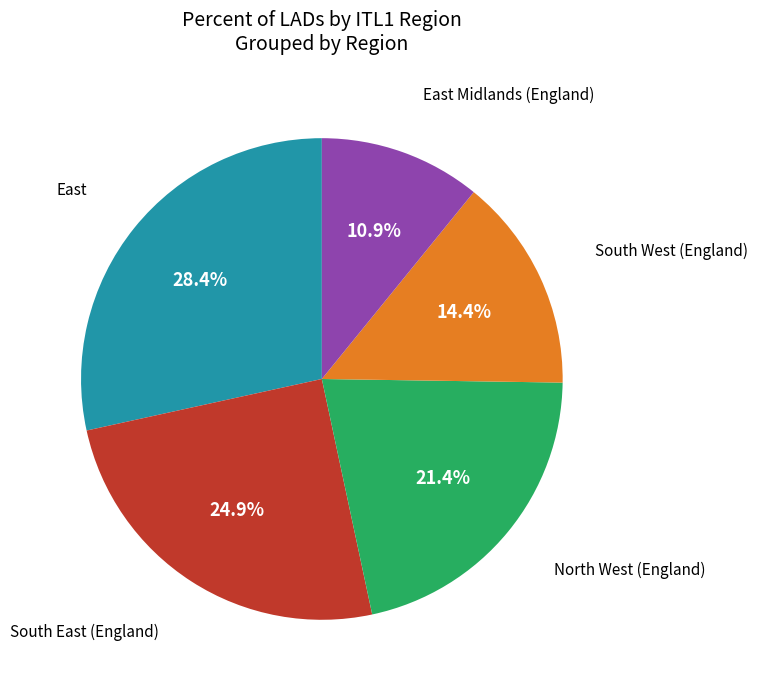

Approximately how many times larger is the value at East Midlands (England) compared to South East (England)?

0.4